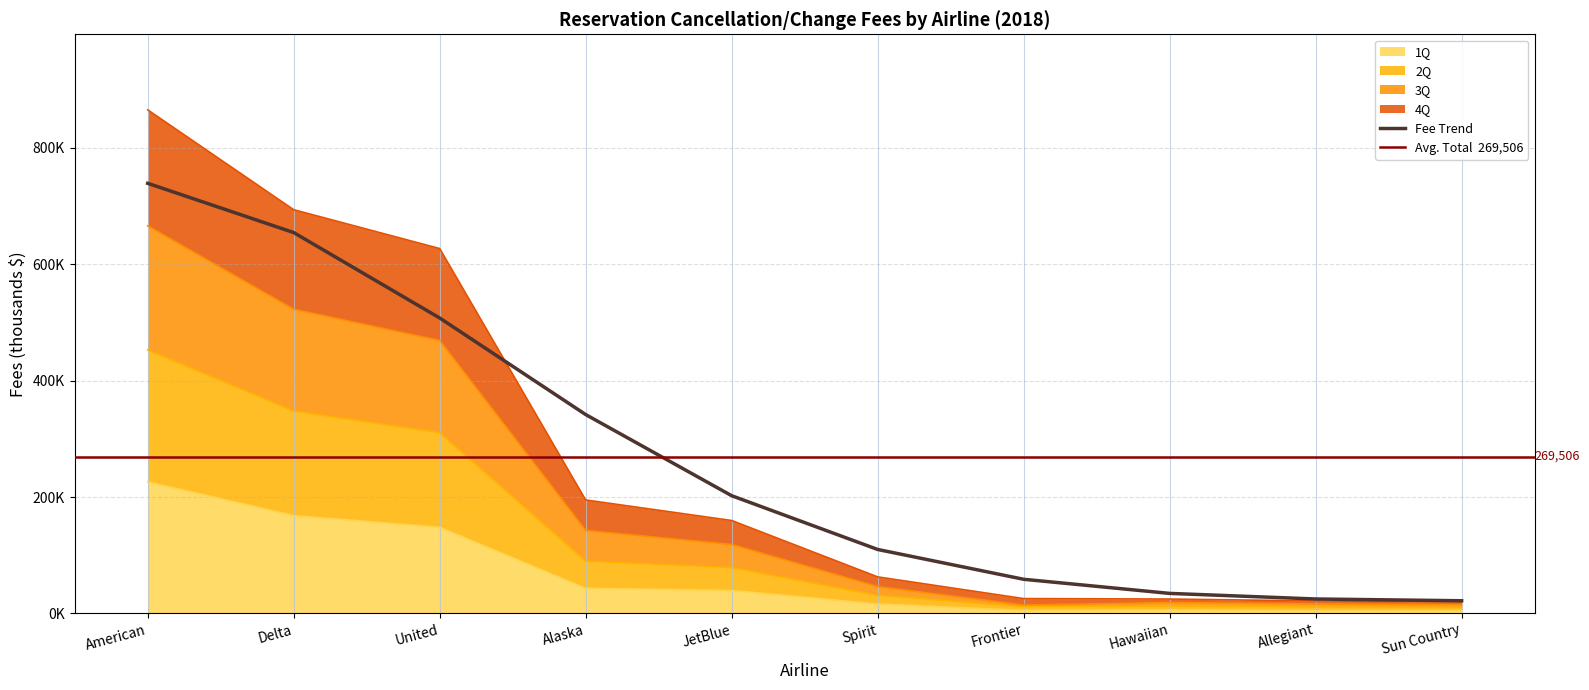

True or false: 2Q and 4Q intersect in this chart.

False